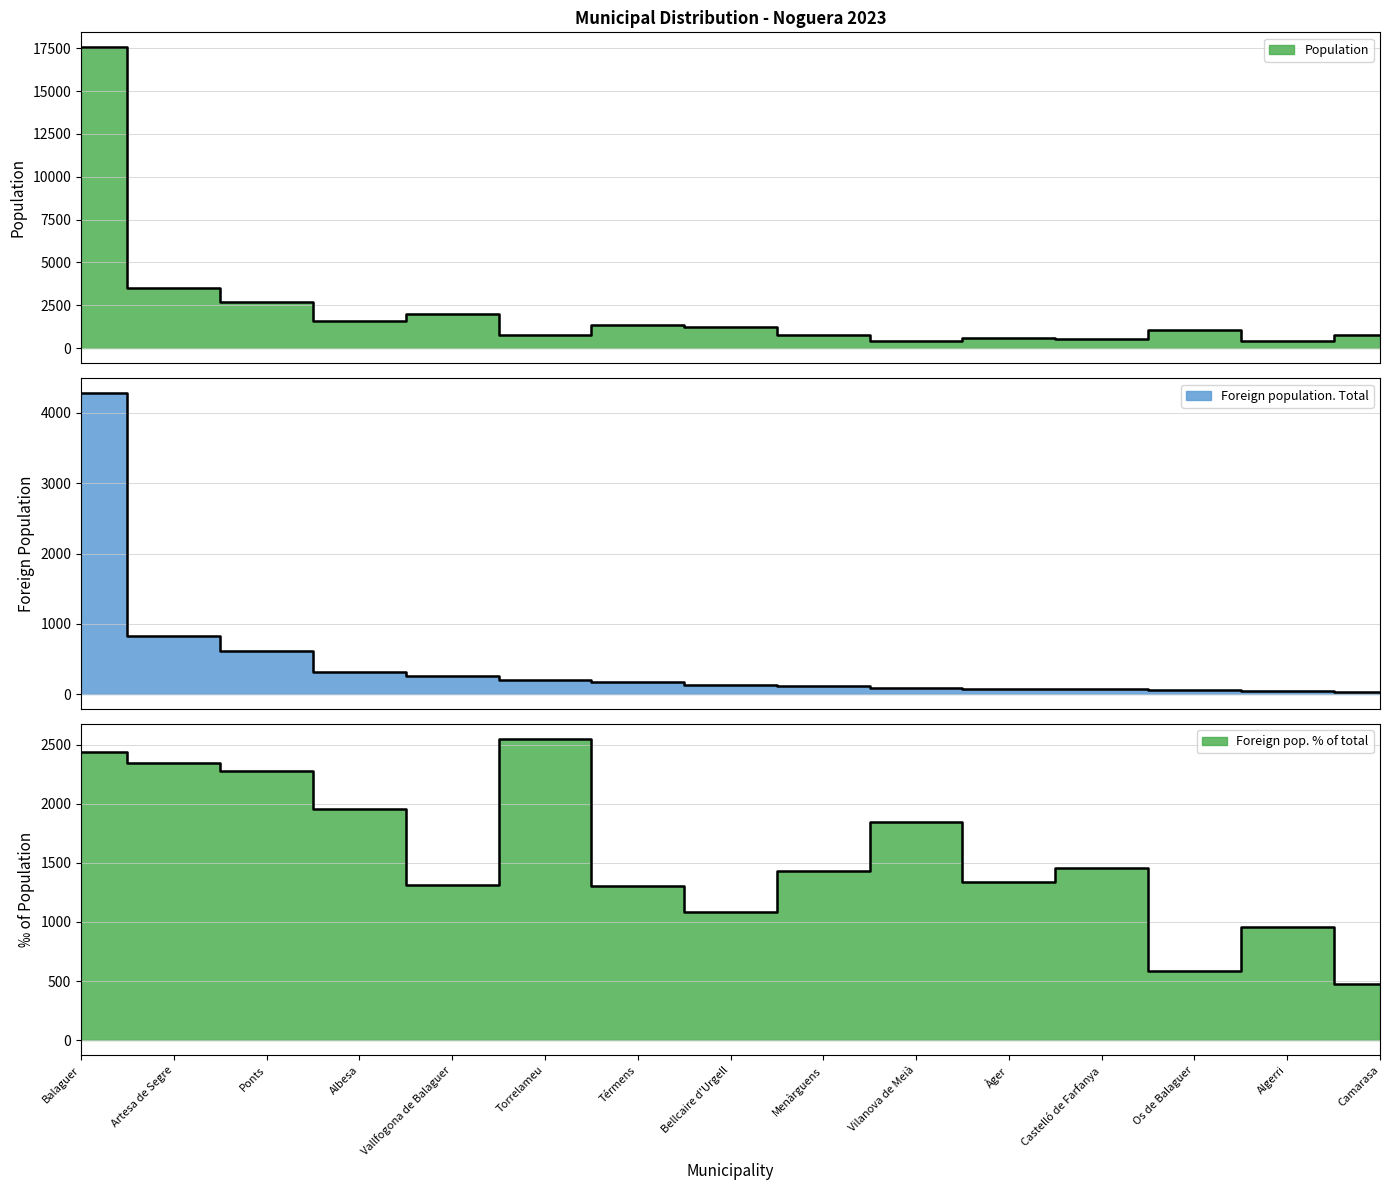

At which label does Foreign population. Total reach its minimum?

Camarasa